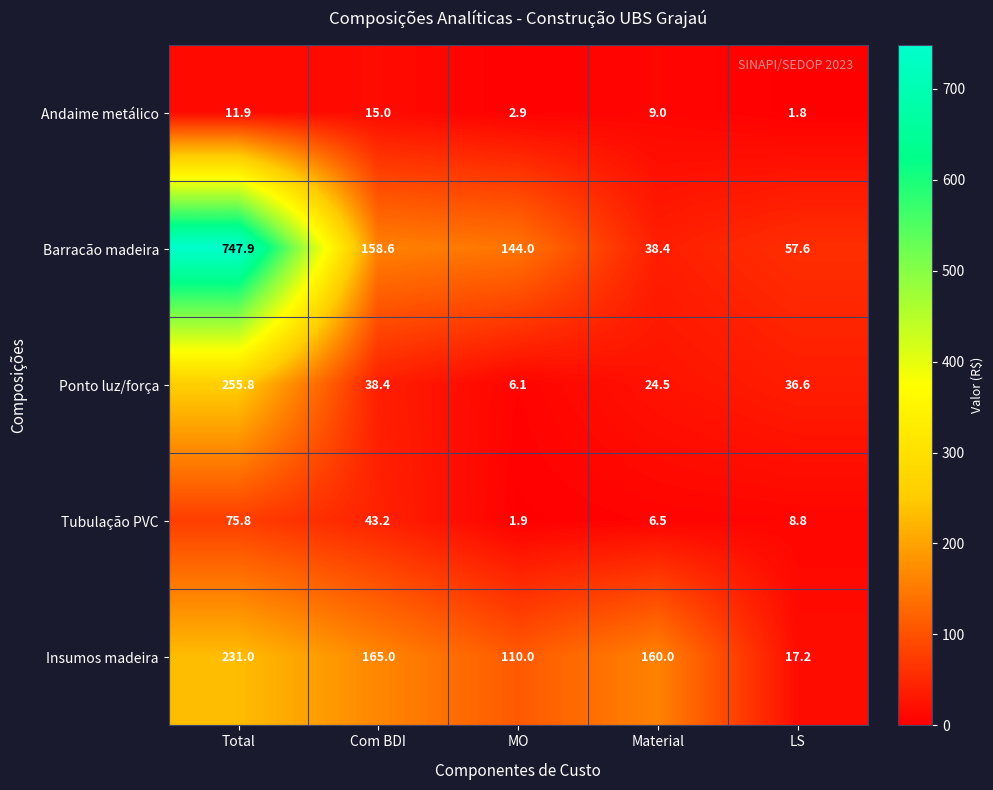

What value does the Andaime metálico series have at MO?

2.9